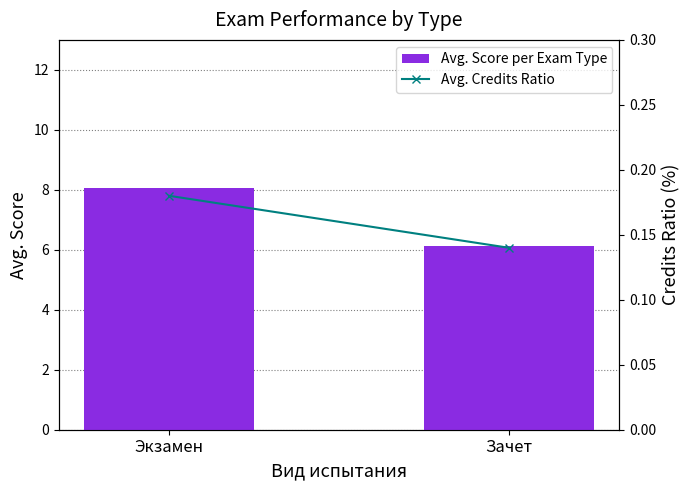

Is the value of Avg. Credits Ratio at Зачет greater than the value of Avg. Score per Exam Type at Зачет?

No